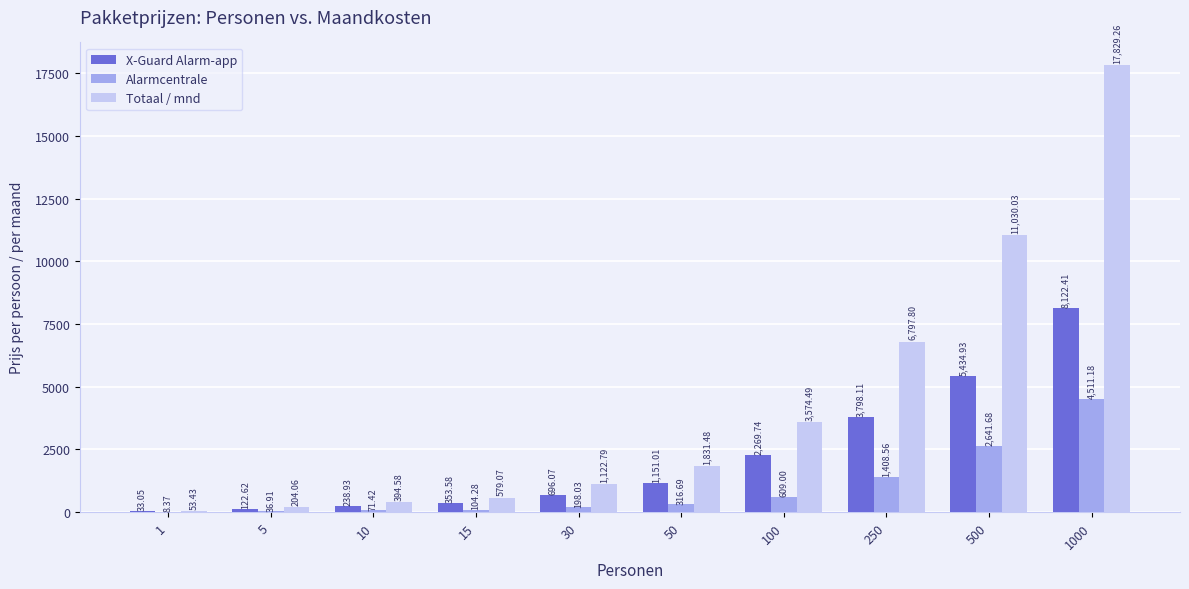

True or false: X-Guard Alarm-app has a value of 1151.0 at 50.

True